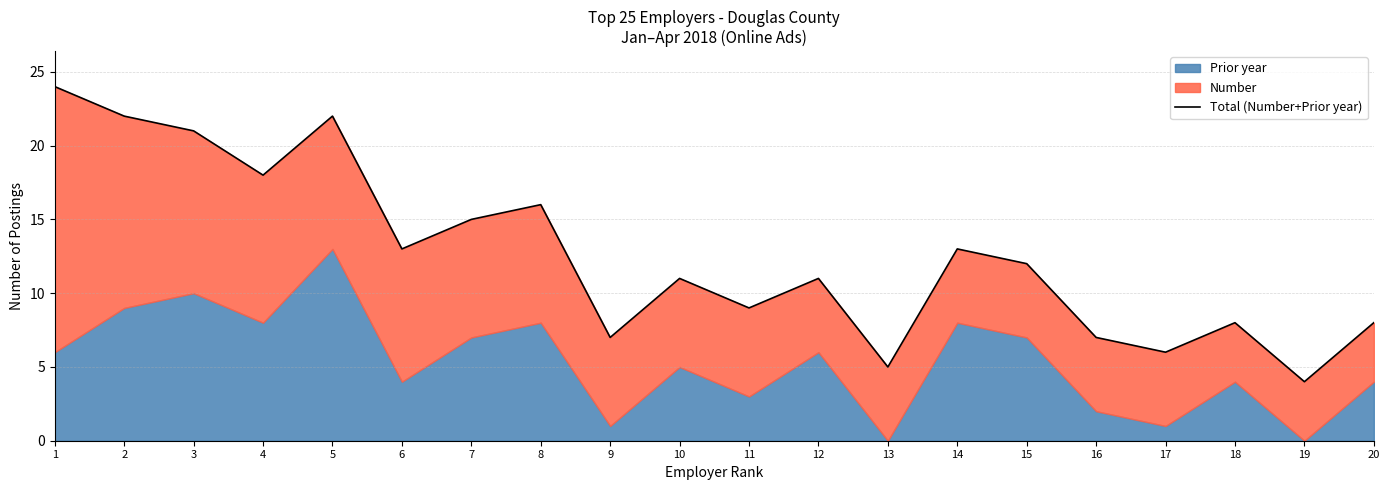

What is the greatest value displayed?

24